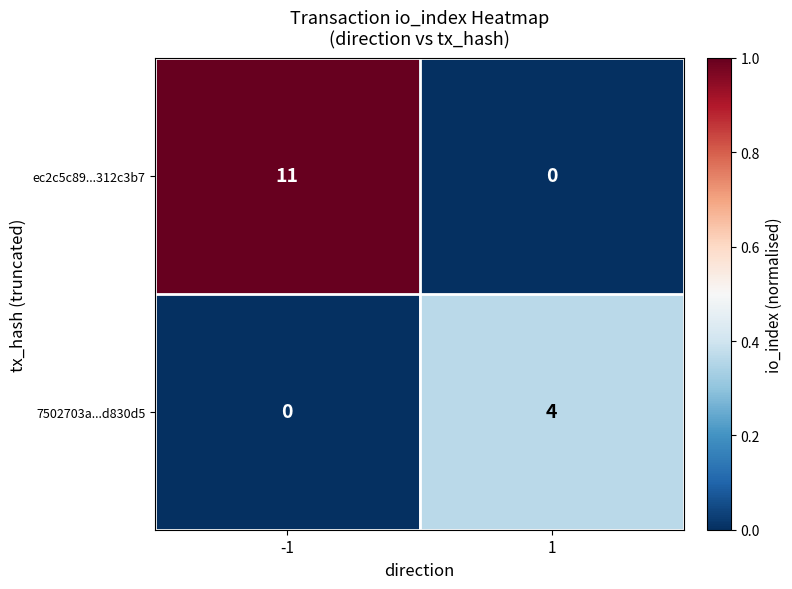

What is the spread (max minus min) of values at -1?

11